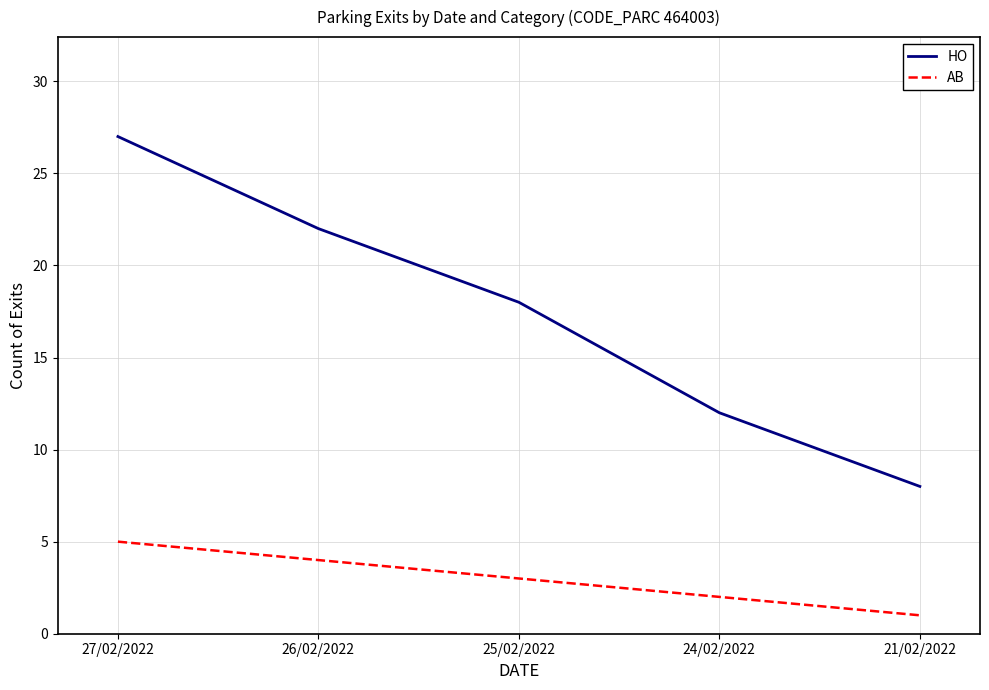

Rank the series by their maximum value, from lowest to highest.

AB, HO